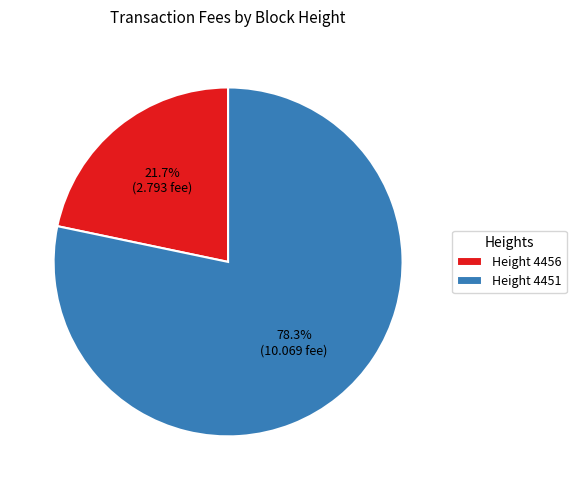

Combined, do Height 4456 and Height 4451 account for over 50%?

Yes